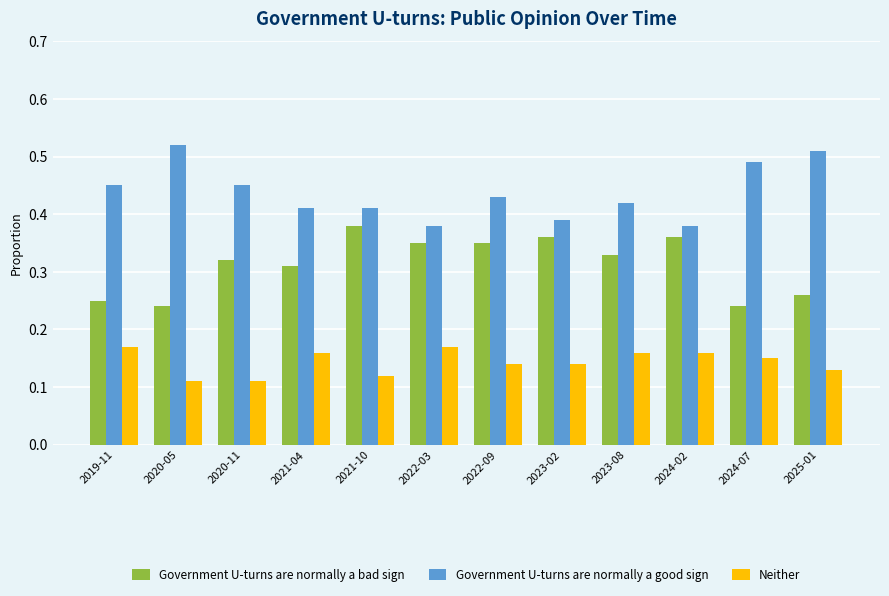

Are the bars grouped side by side (vs. stacked)?

Yes